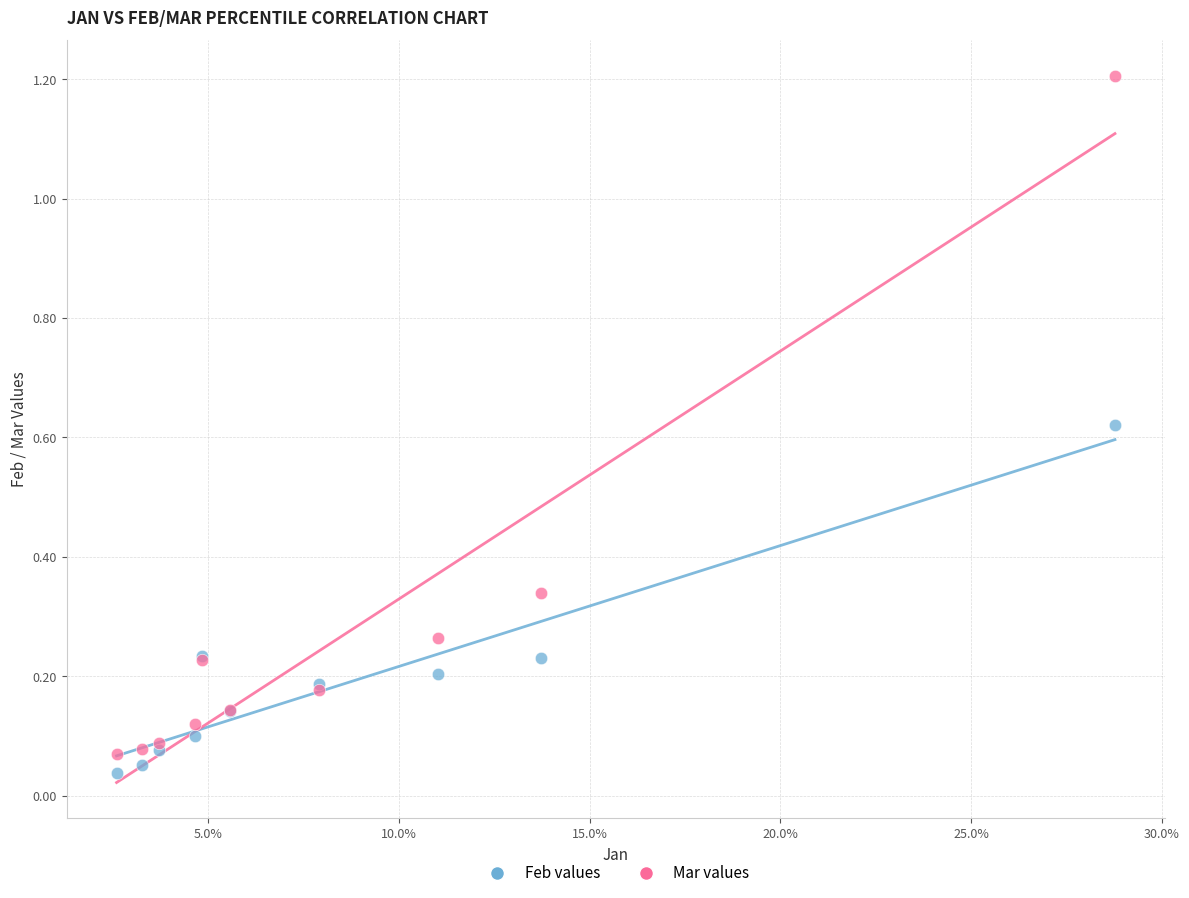

What are all the series names shown in the legend?

Feb values, Mar values